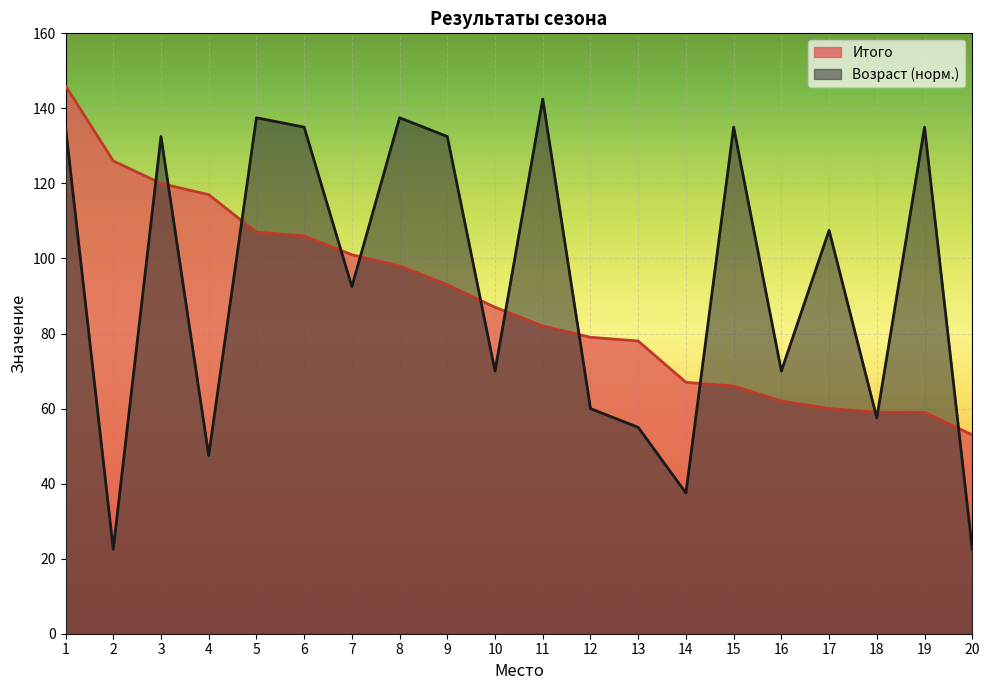

Which has a higher value, 11 or 12?

11